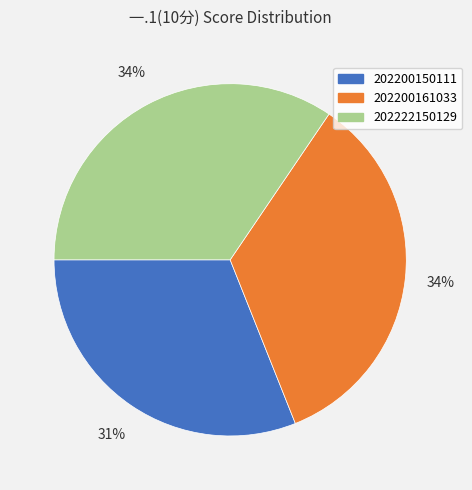

What is the ratio of the value at 202222150129 to the value at 202200161033?

1.0